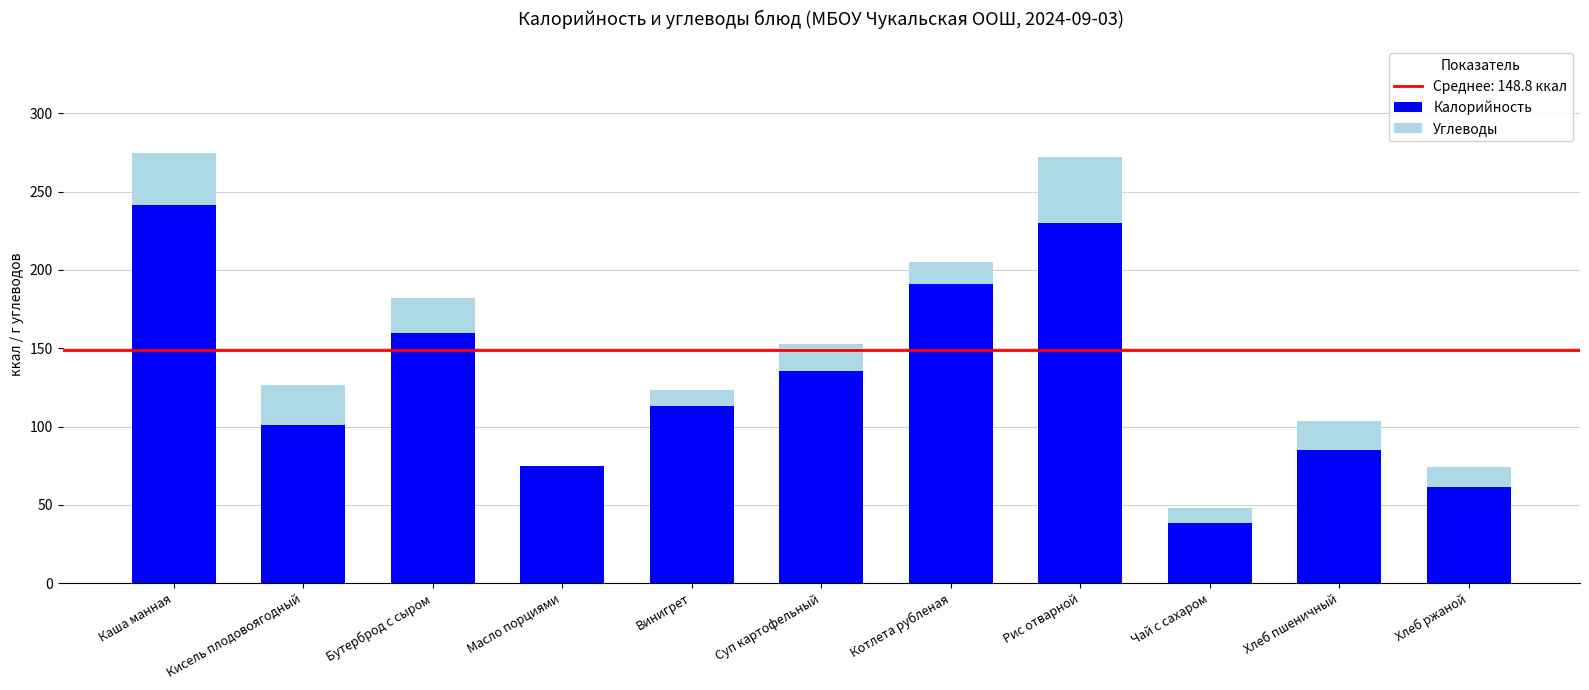

At which label does Калорийность reach its peak?

Каша манная